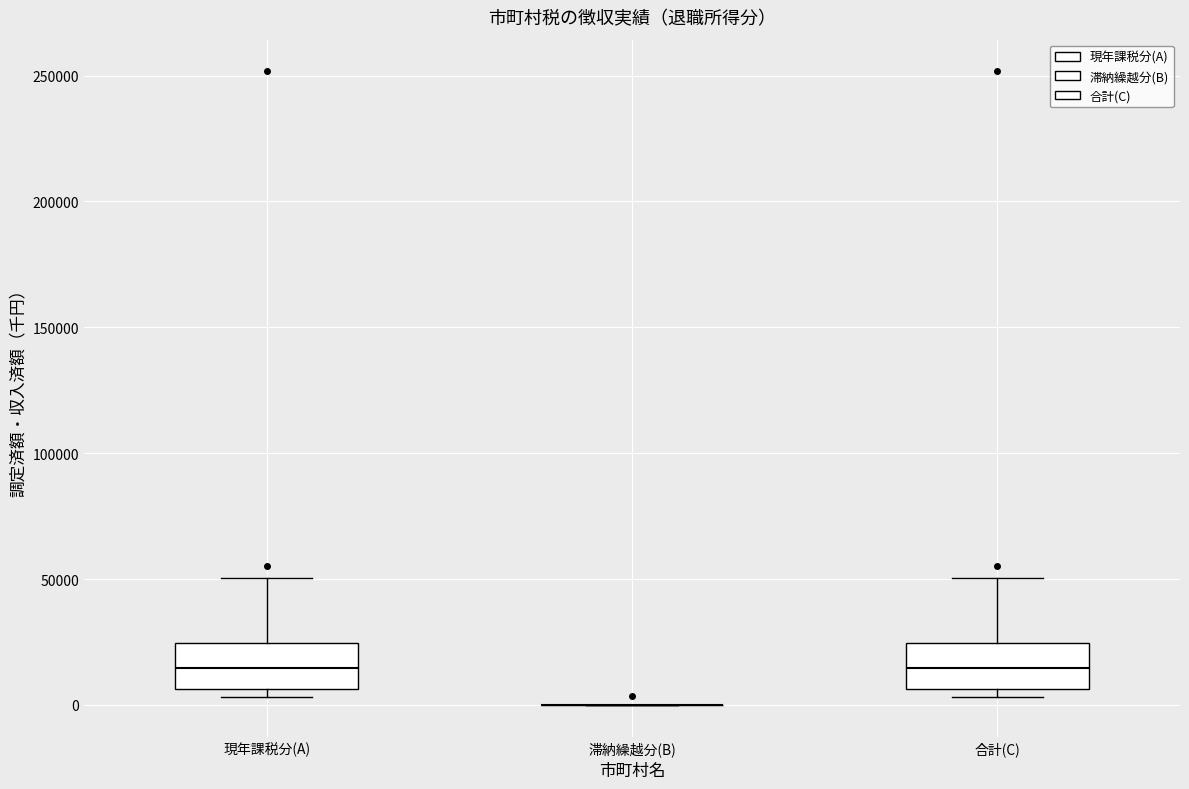

Reading left to right, transcribe this box plot: for each box, give where its median line is, the range the box spans, and where its two whiskers end, as read against the y-axis. The values are not printed on the chart, so give them approximately, as read against the axis.

現年課税分(A): median 15000, box 5000 to 25000, whiskers 5000 (just below the box's lower edge) to 50000
滞納繰越分(B): box collapsed to a line at 0, whiskers 0 to 0
合計(C): median 15000, box 5000 to 25000, whiskers 5000 (just below the box's lower edge) to 50000